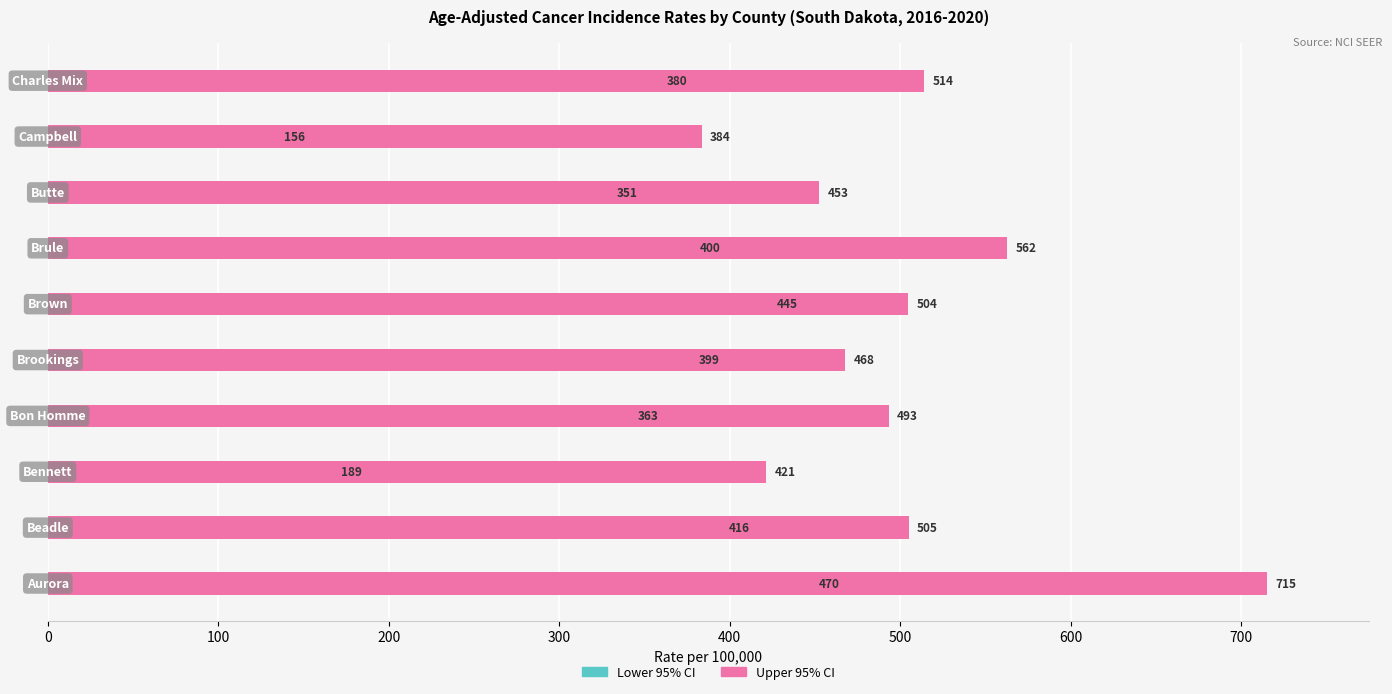

What is the average value of the Lower 95% CI series?

356.8